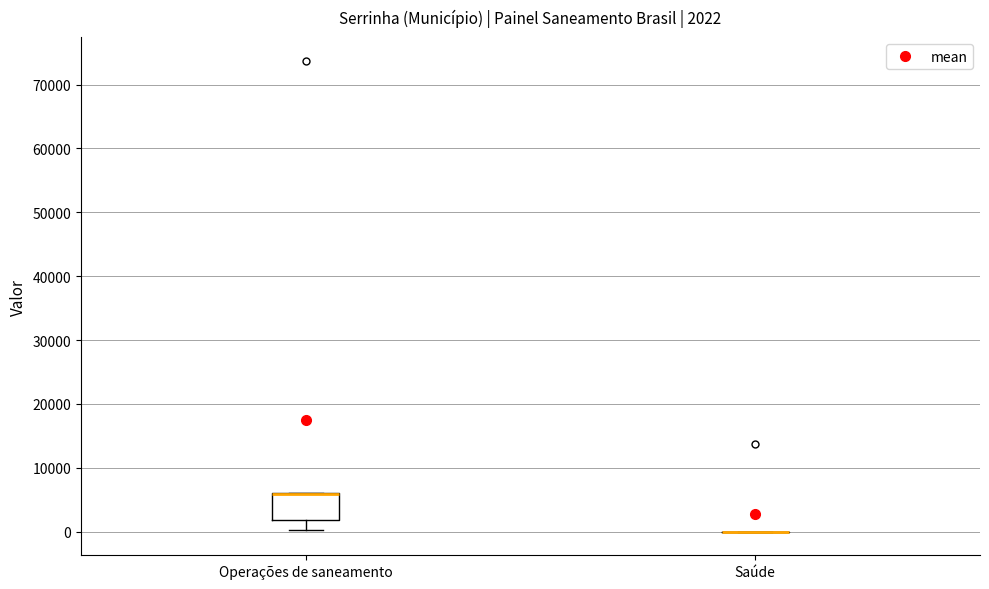

Comparing the boxes themselves (not the whiskers), which one is the tallest?

Operações de saneamento